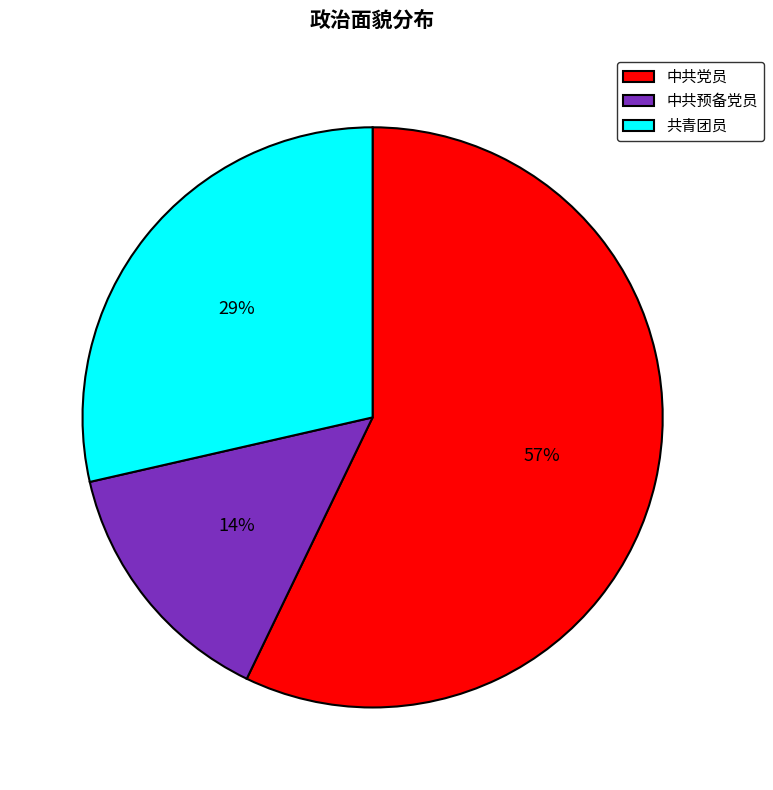

How many slices are in this pie chart?

3